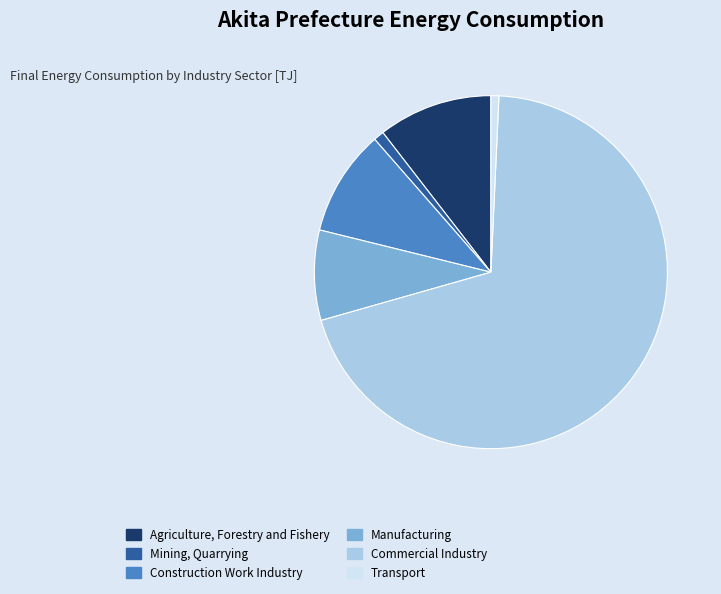

How many slices are in this pie chart?

6